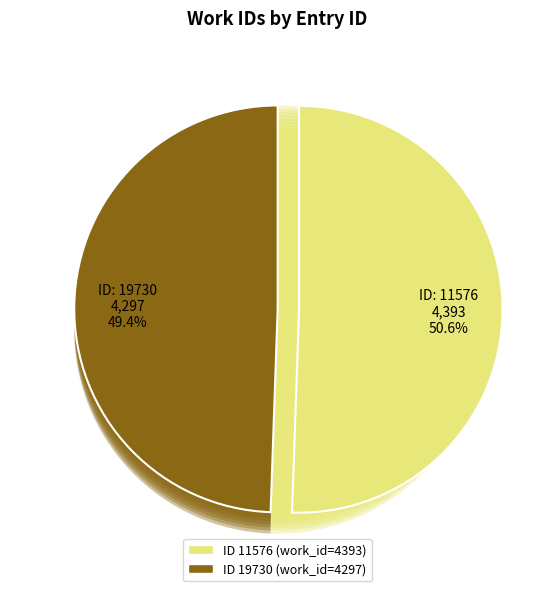

To the nearest percent, what is the average slice percentage?

50%